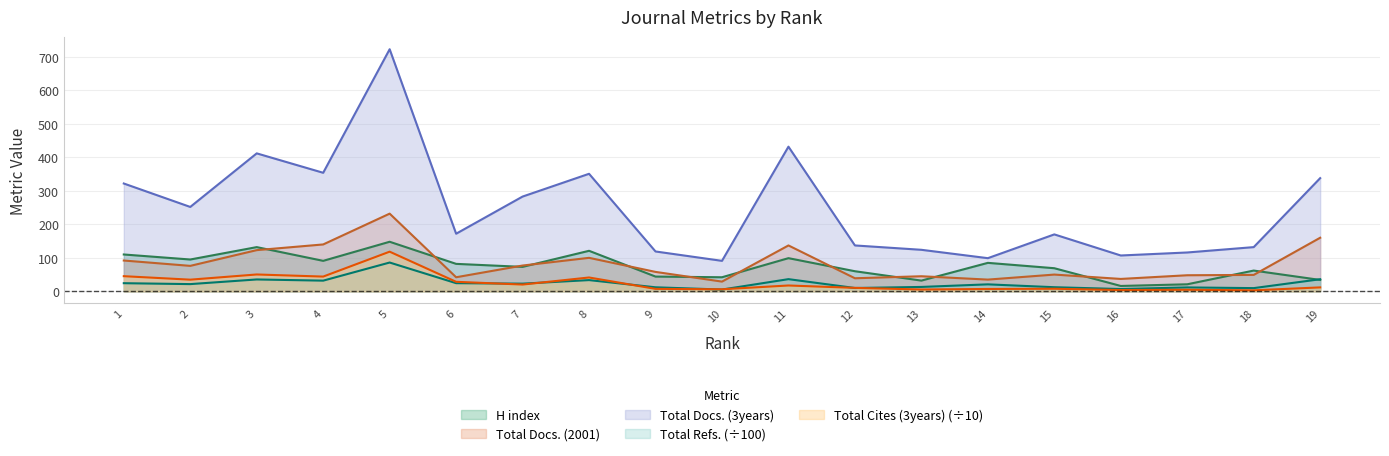

What is the spread (max minus min) of values at 10?

85.7